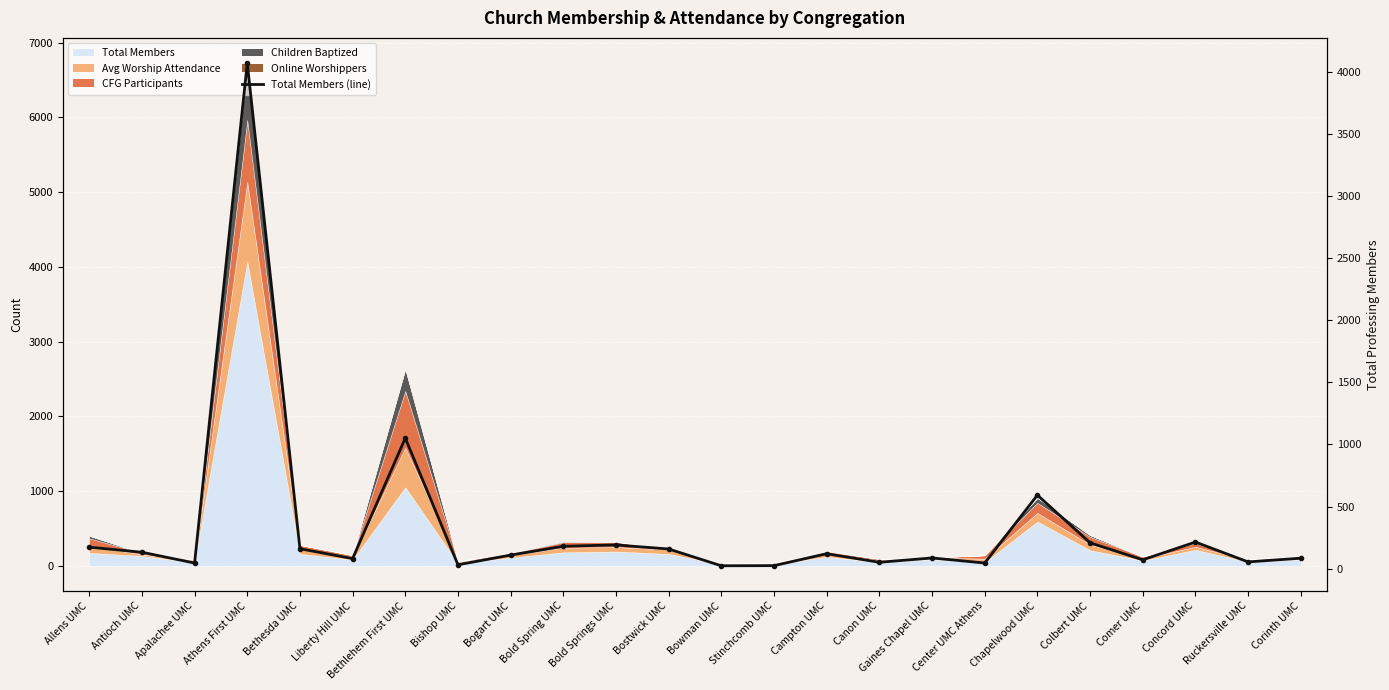

The chart shows a value of 199 at Antioch UMC. True or false?

False